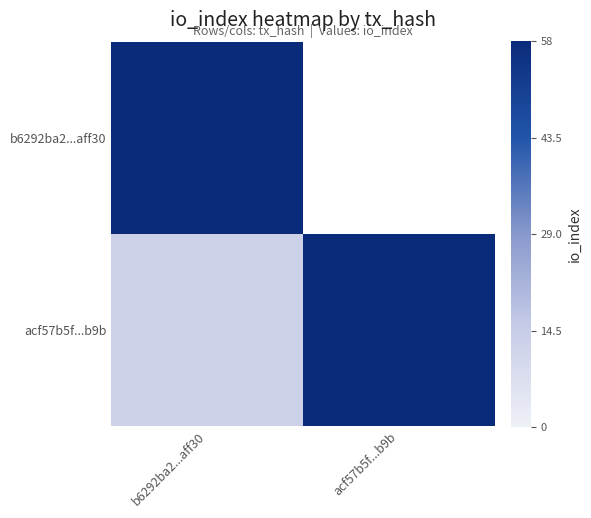

Which category has the lowest value across all series?

b6292ba2...aff30